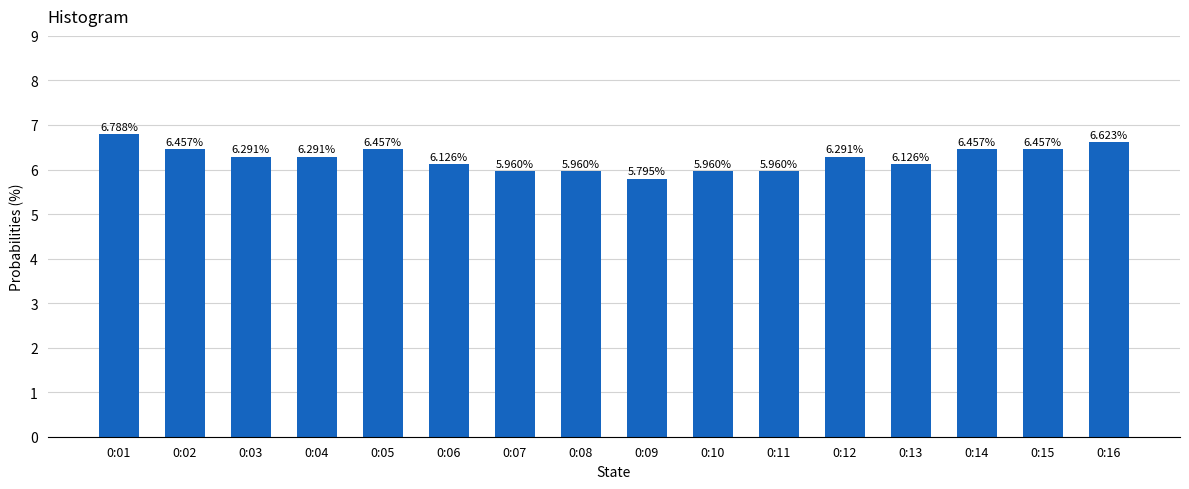

Between 0:11 and 0:09, which is larger?

0:11